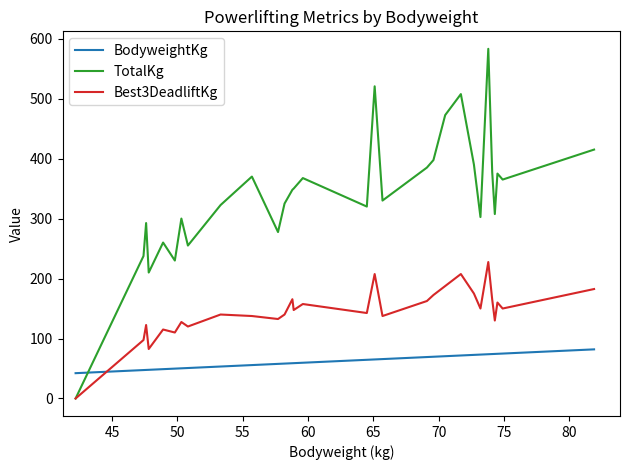

Which series has the largest total across all categories?

TotalKg